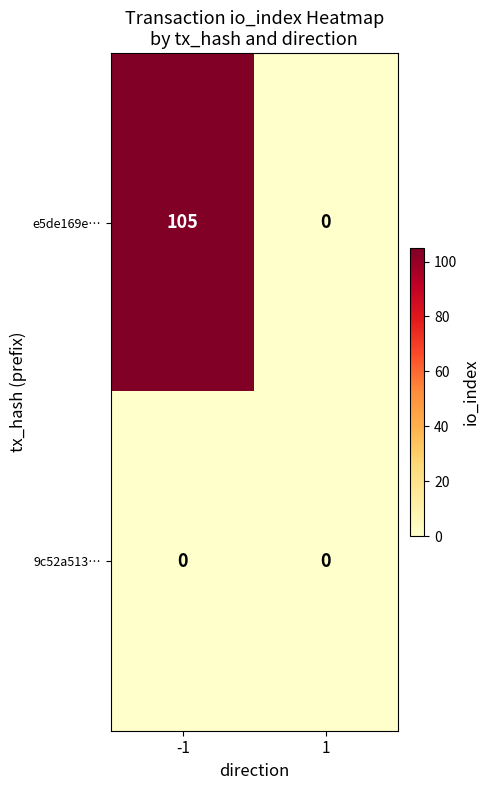

List the series in order of their peak value, lowest first.

9c52a513…, e5de169e…